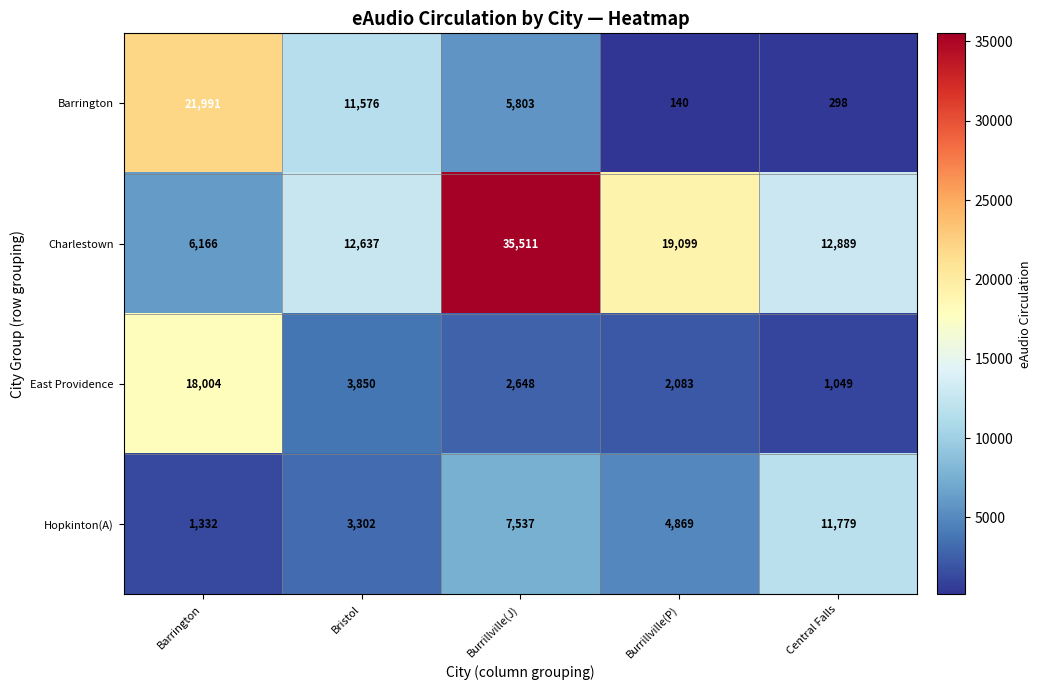

Rank the series by their maximum value, from lowest to highest.

Hopkinton(A), East Providence, Barrington, Charlestown